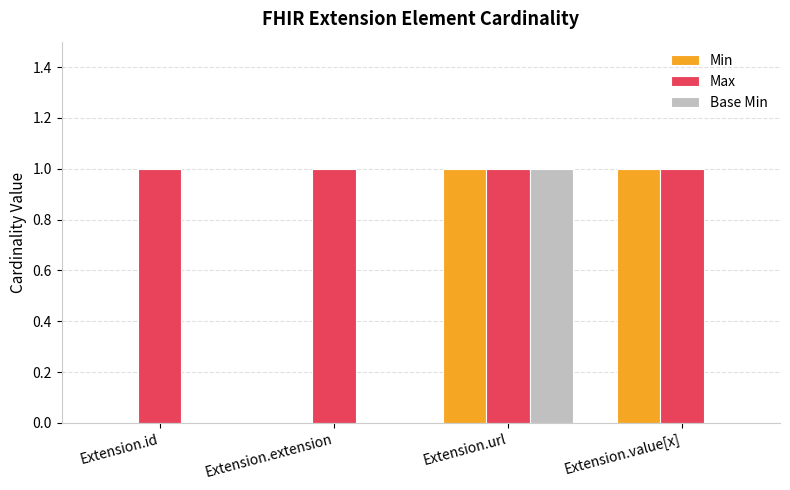

Count the number of categories in the chart.

4